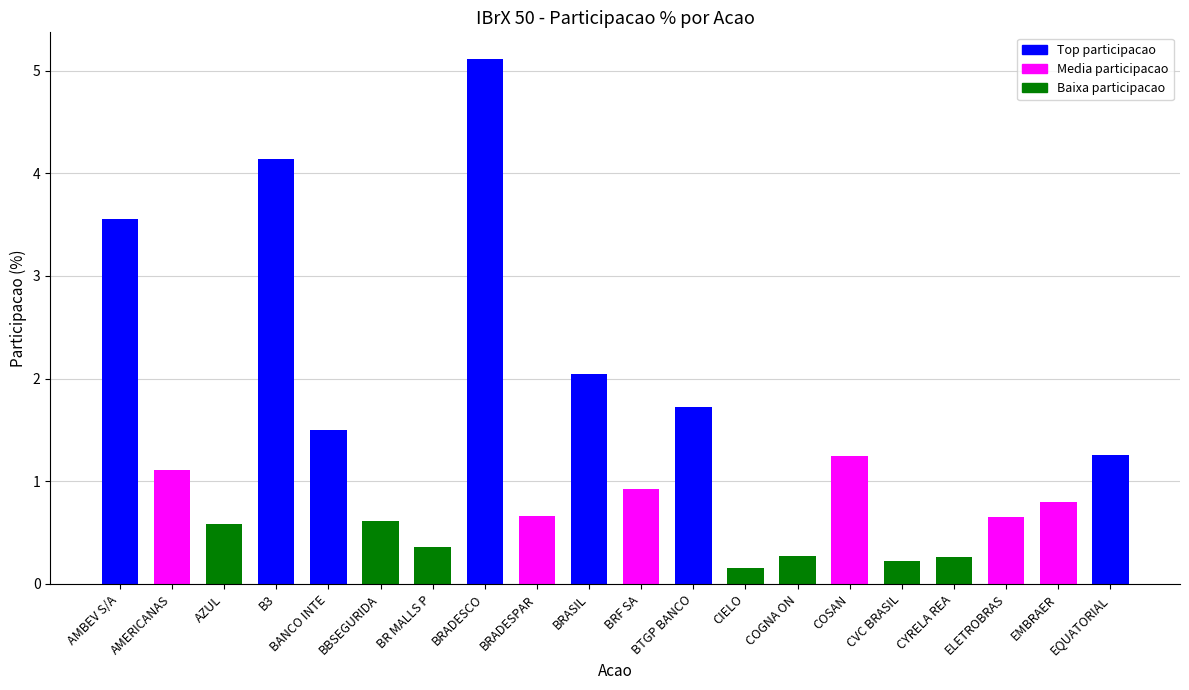

How many distinct data groups are displayed?

1